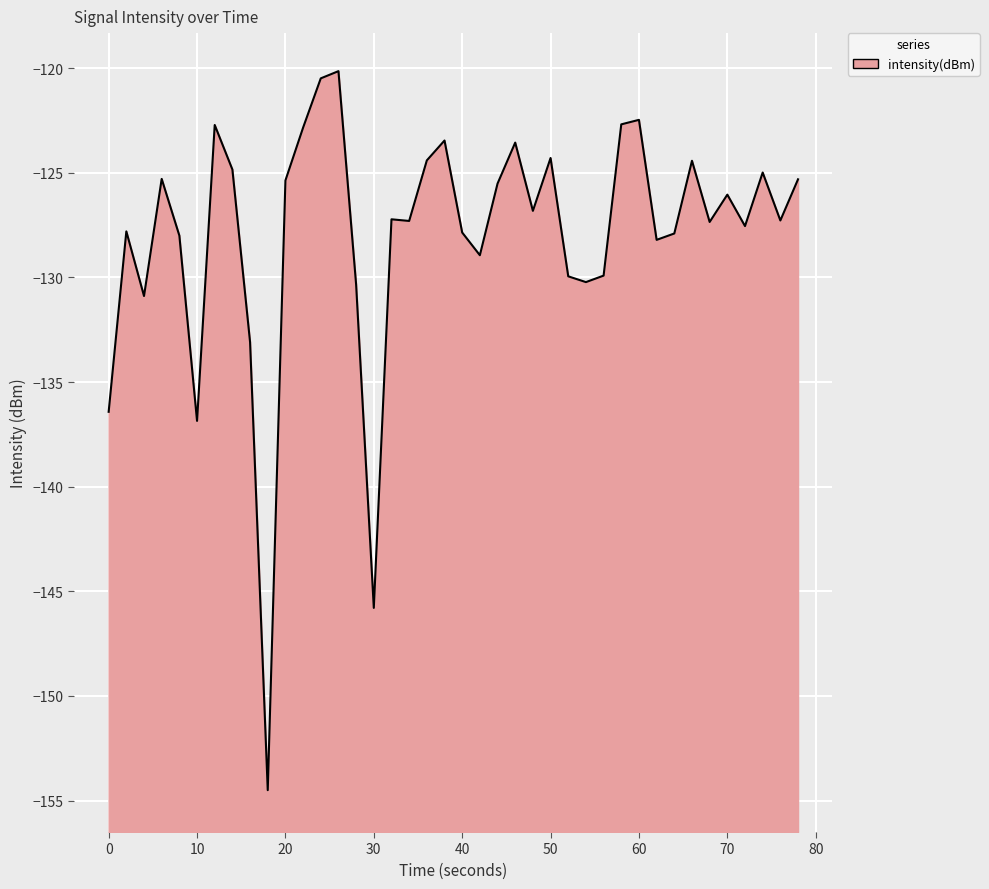

How many interior local valleys (lower than both neighbors) does the data have?

12